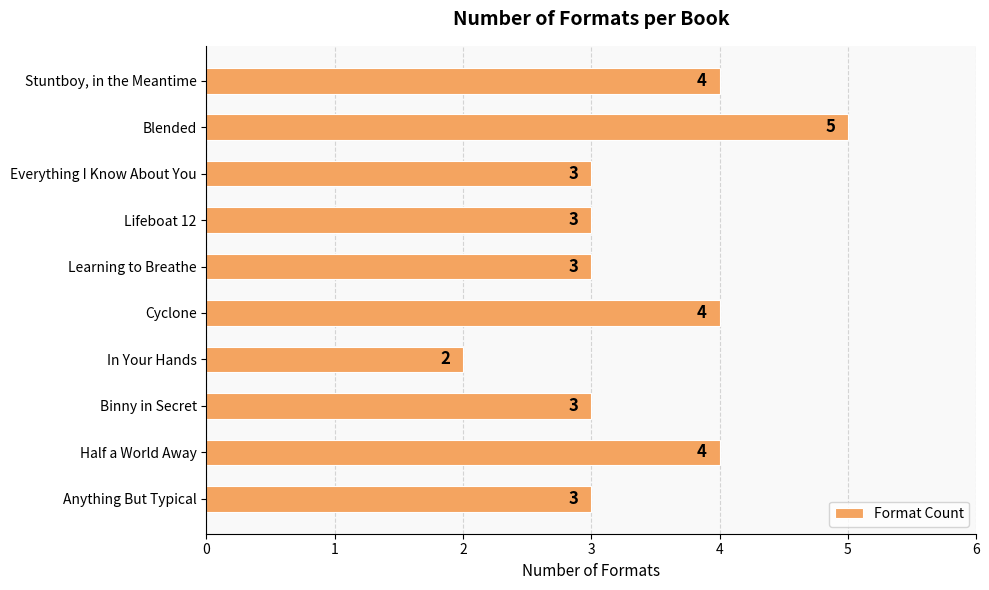

The value at Lifeboat 12 is 3. True or false?

True